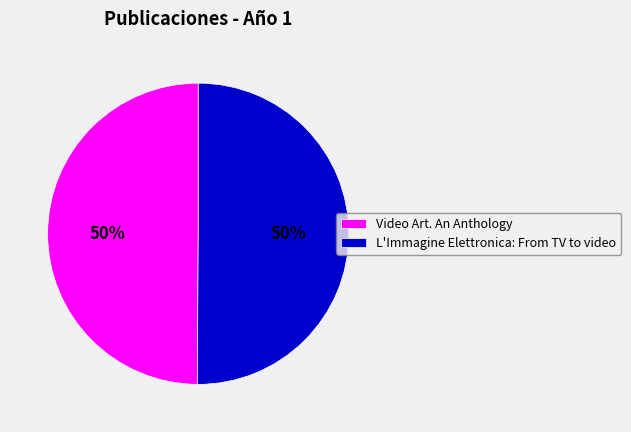

Is the sum of L'Immagine Elettronica: From TV to video and Video Art. An Anthology greater than half?

Yes